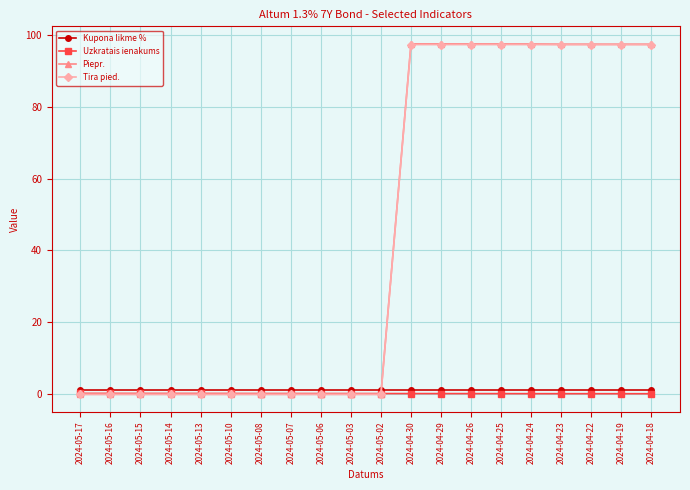

The Piepr. series shows -29.9 at 2024-05-07. True or false?

False